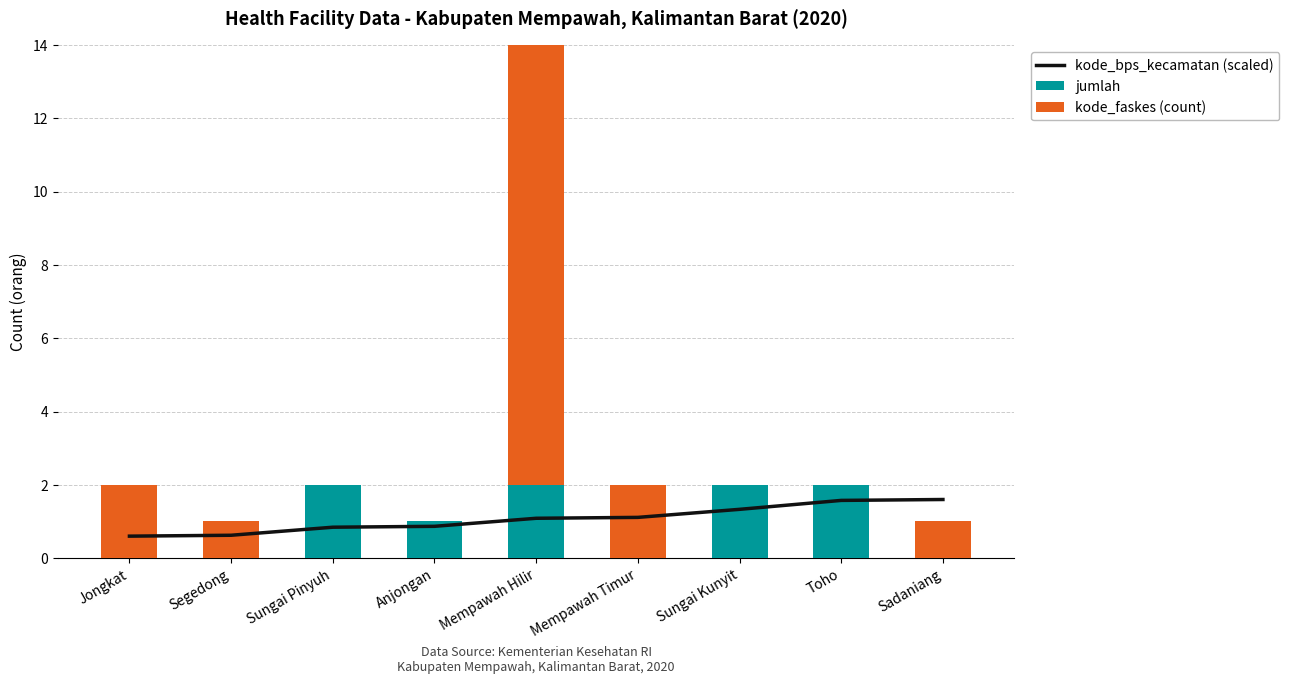

What is the label of the 8th bar from the left?

Toho